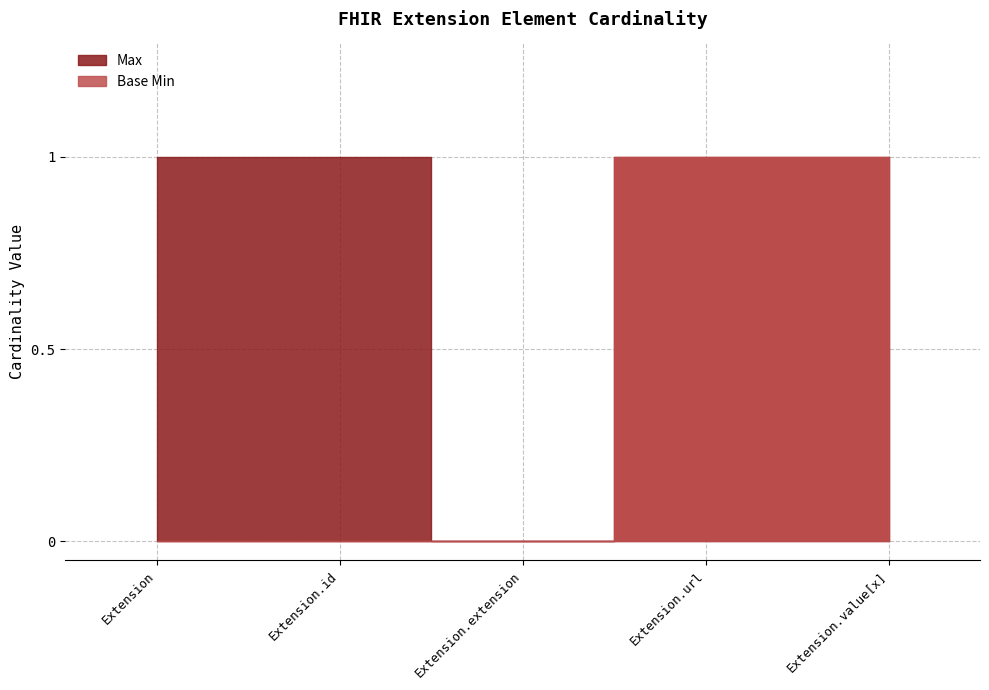

True or false: Base Min has a value of -1 at Extension.id.

False